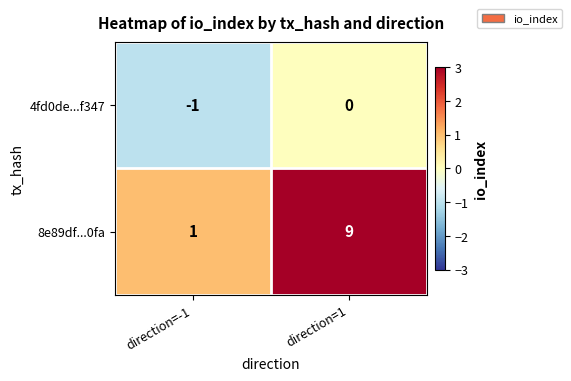

What is the average value of the 8e89df...0fa series?

5